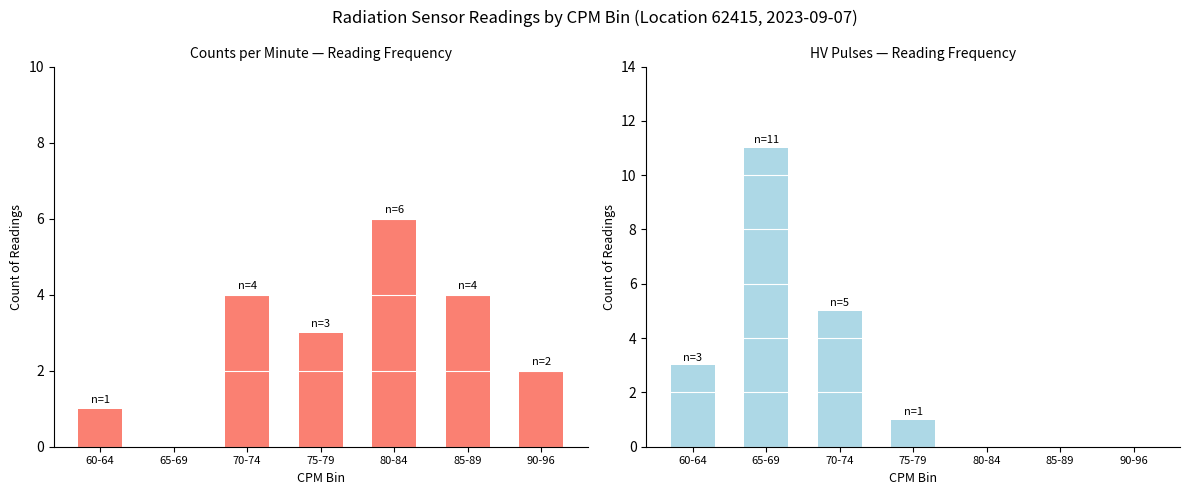

Which category has the highest value across all series?

65-69